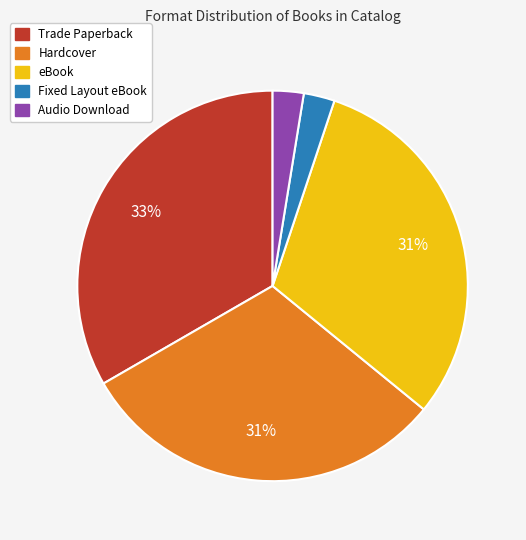

Combined, do Hardcover and Fixed Layout eBook account for over 50%?

No